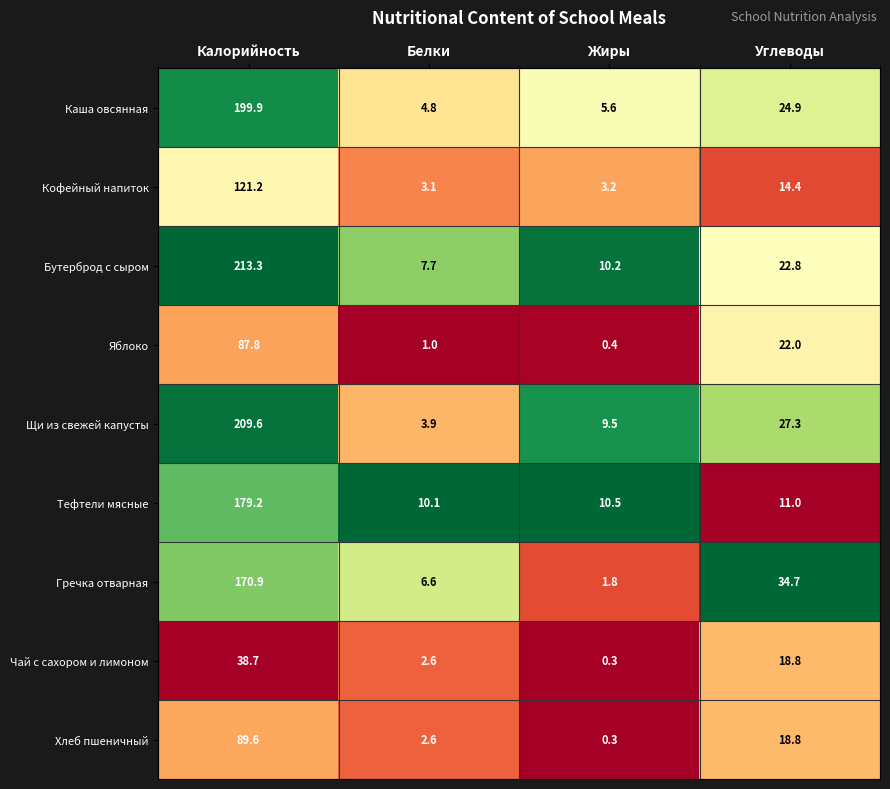

How many categories are shown in the chart?

4